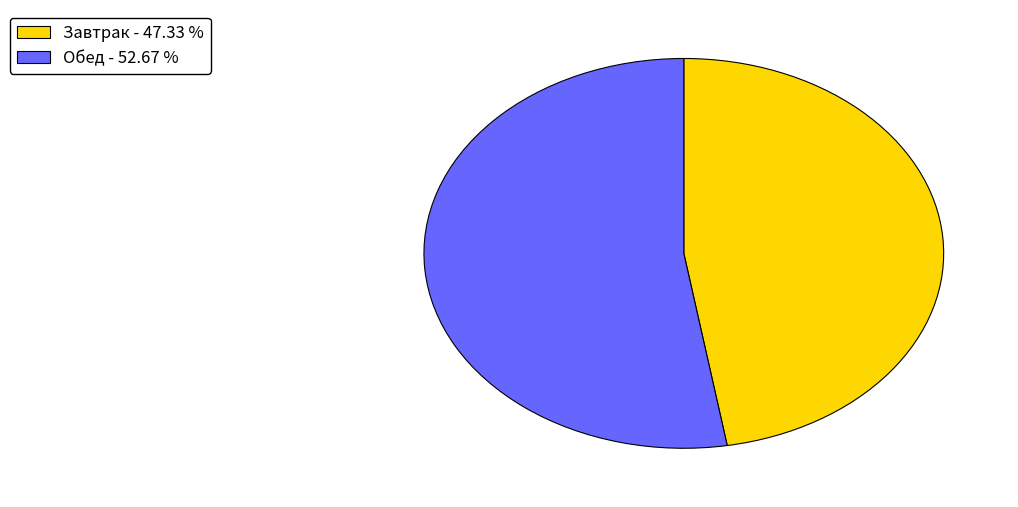

Rank the categories by value from lowest to highest.

Завтрак, Обед